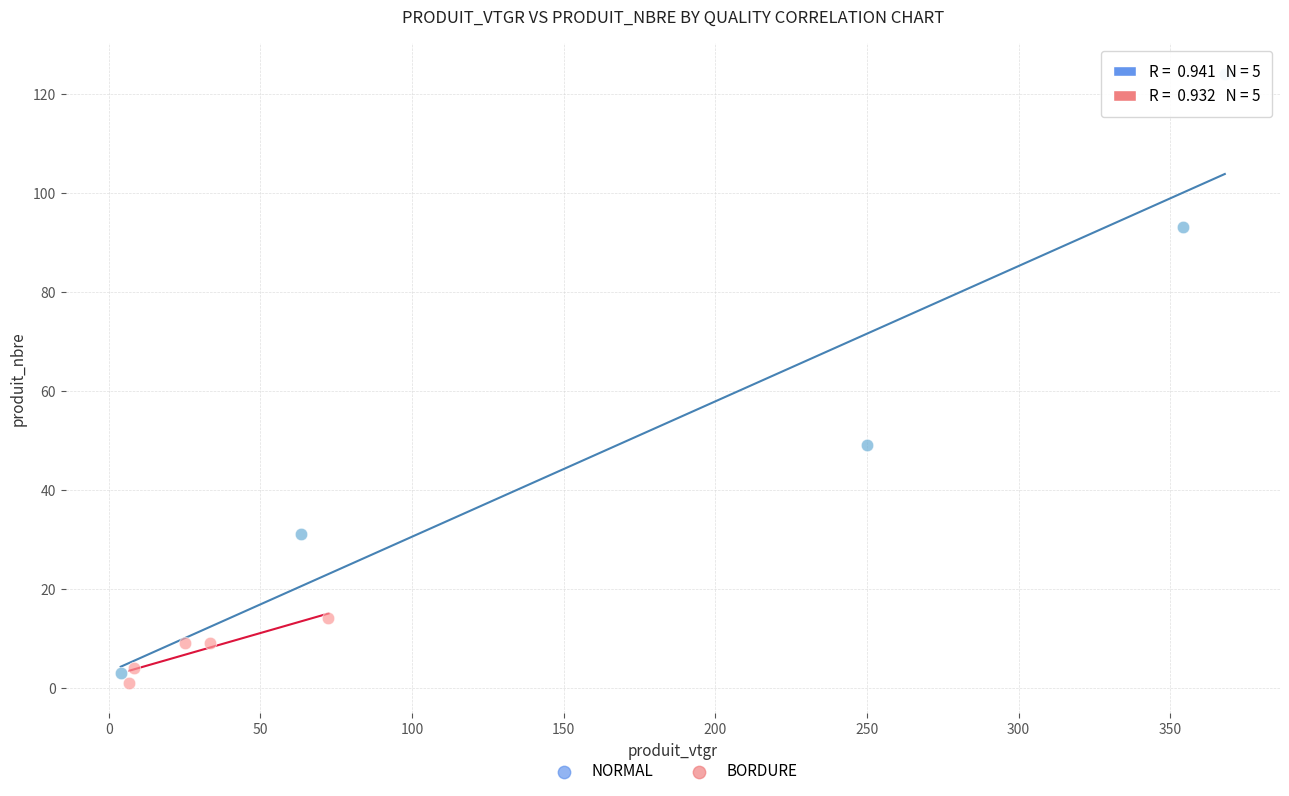

Which series reaches the maximum Y coordinate?

NORMAL